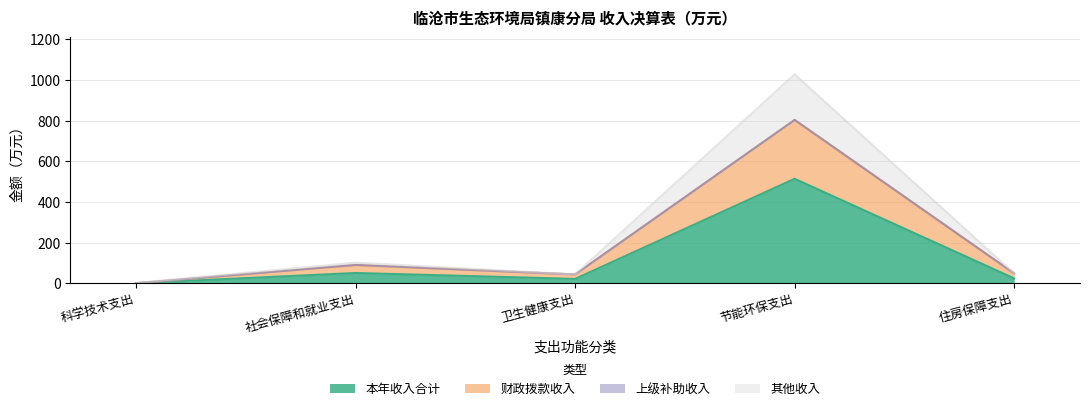

Does the chart display data point markers on the line(s)?

No